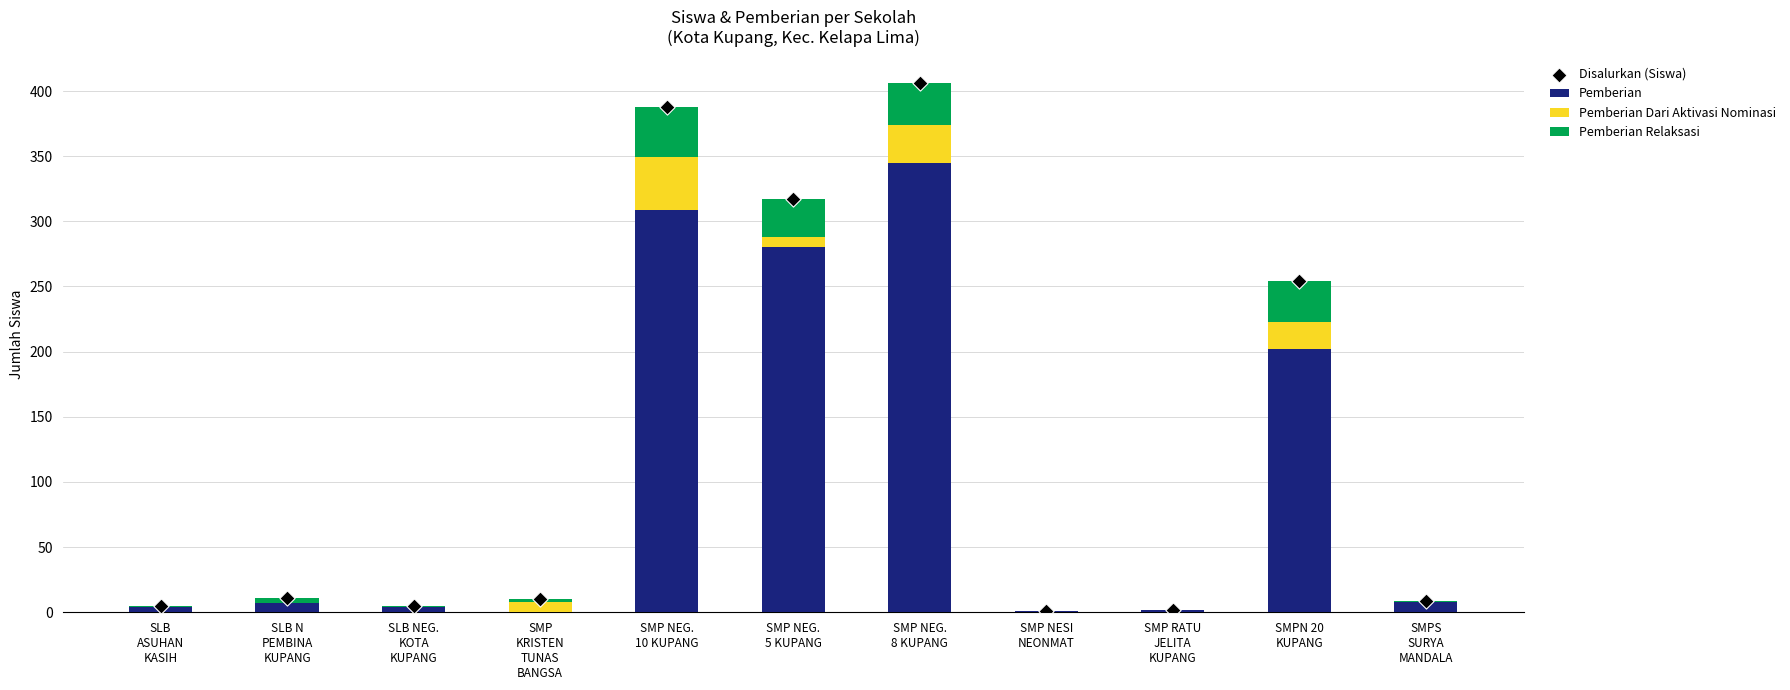

What are all the series names shown in the legend?

Pemberian, Pemberian Dari Aktivasi Nominasi, Pemberian Relaksasi, Disalurkan (Siswa)